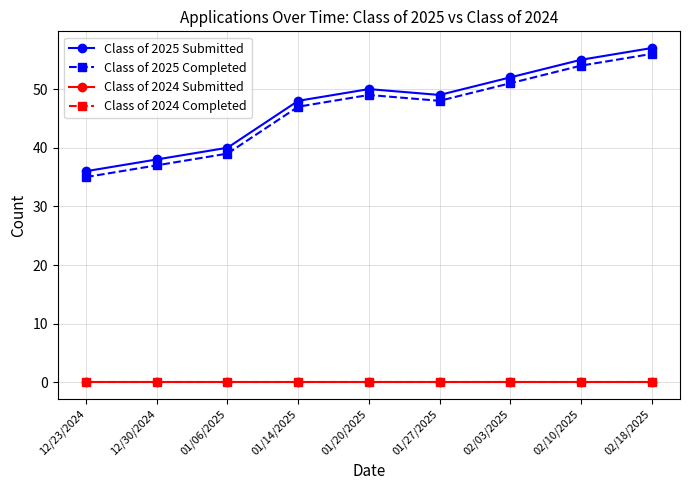

How many lines are shown in the chart?

4